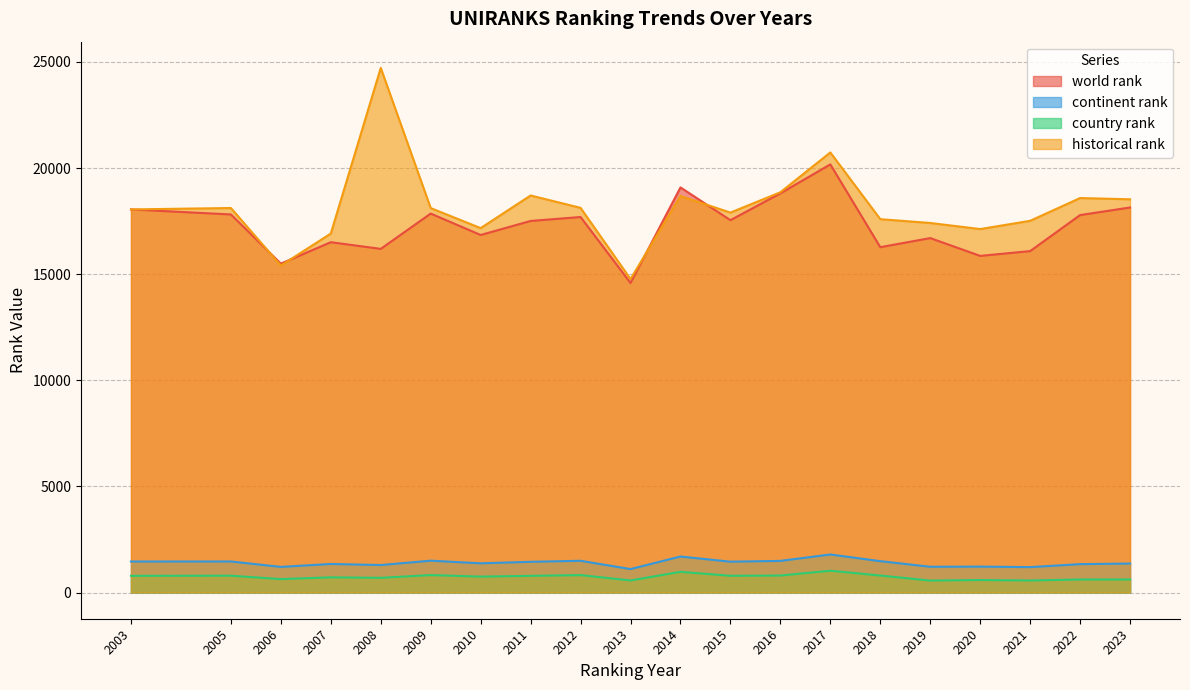

True or false: historical rank and world rank intersect in this chart.

True